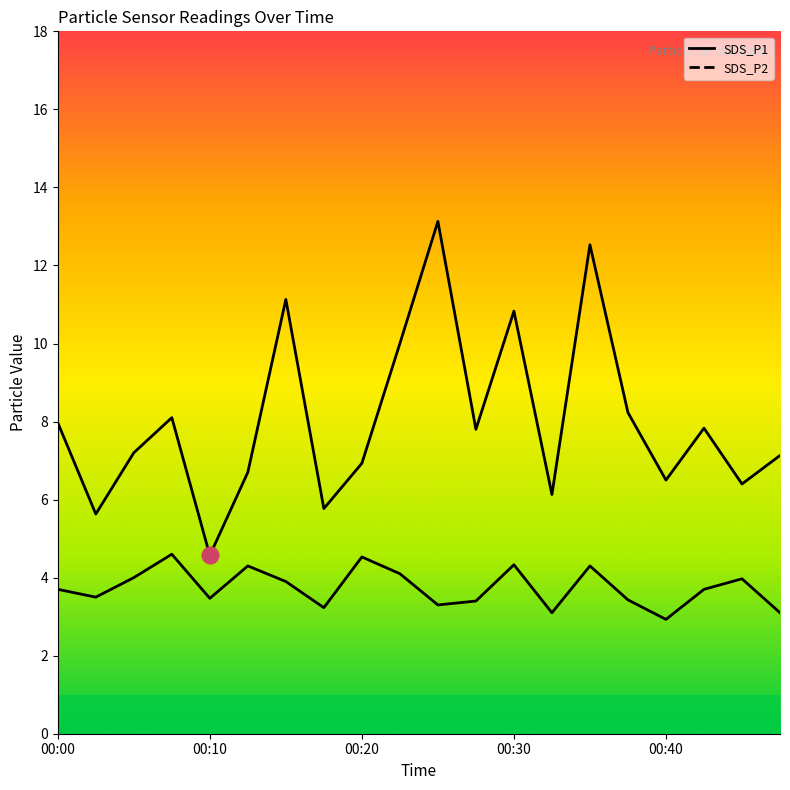

Is it true that SDS_P1 equals 12.5 at 00:35?

True